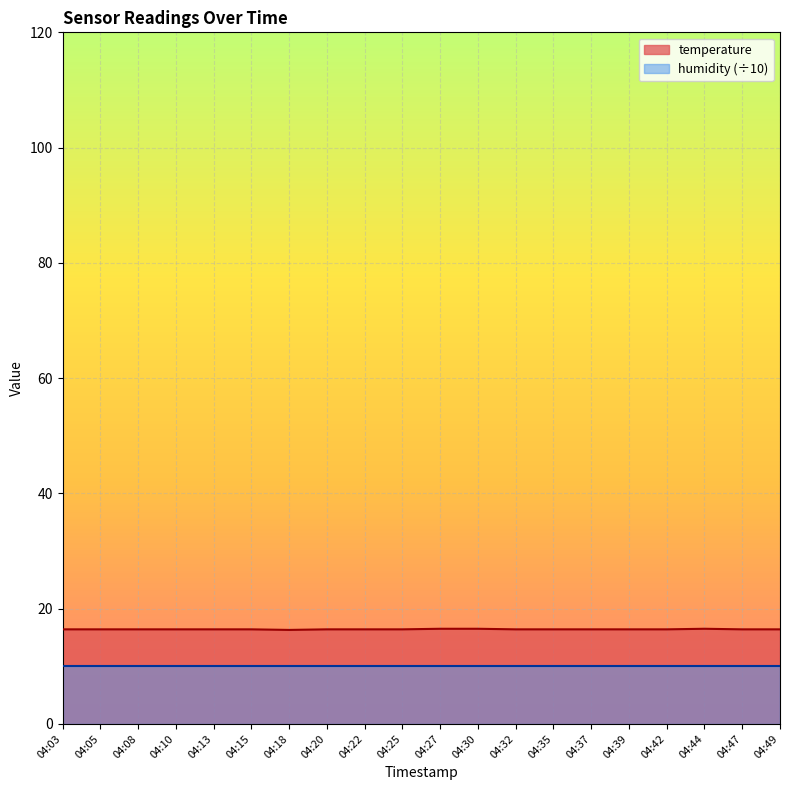

What is the difference between the maximum and second lowest values?

0.1